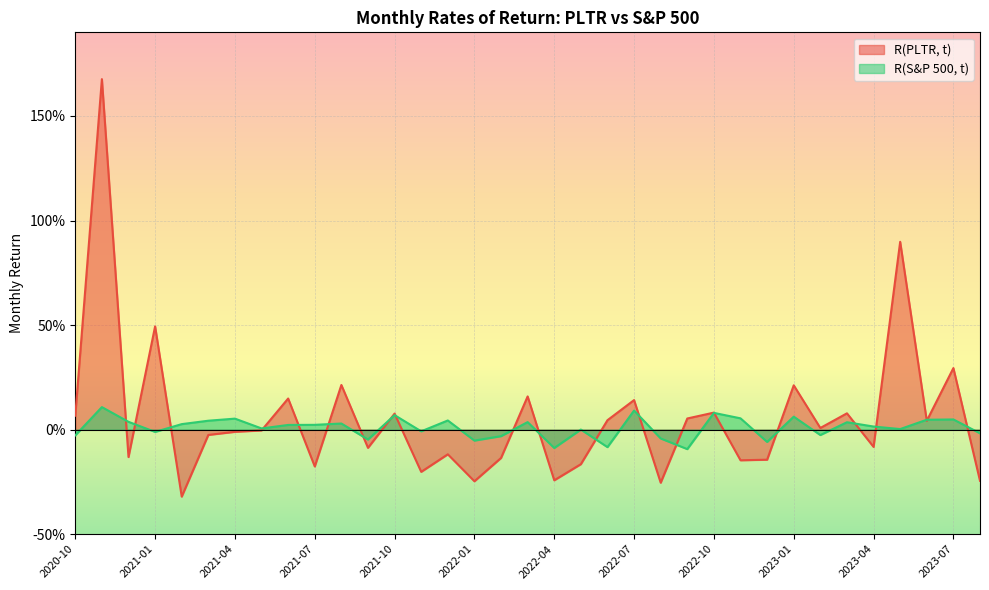

How many intersections are there between R(PLTR, t) and R(S&P 500, t)?

21